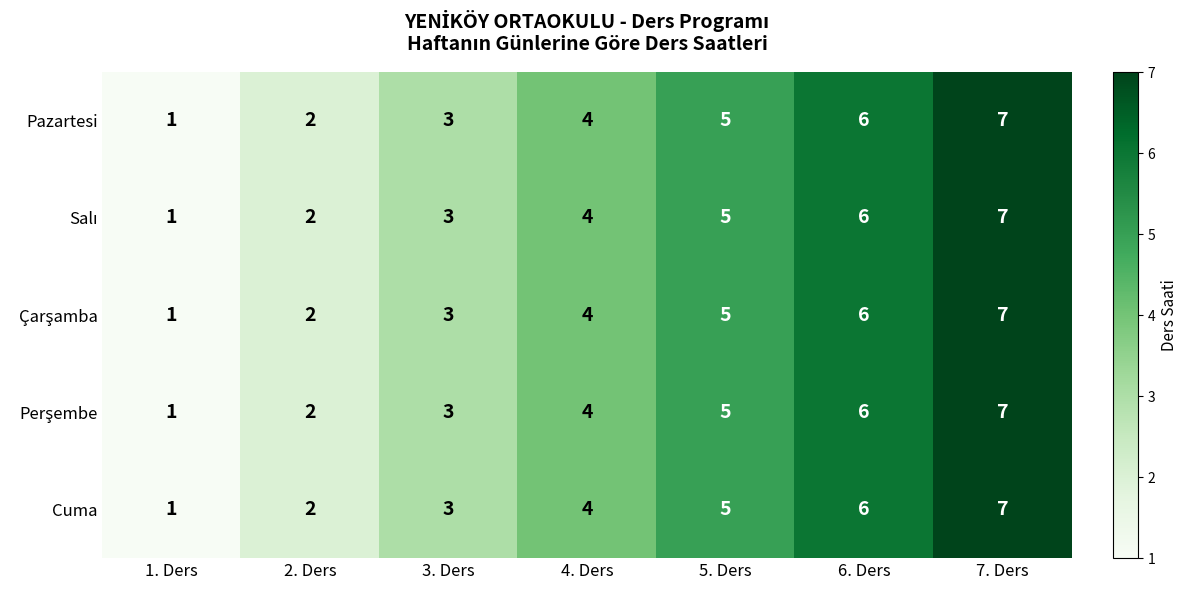

Is it true that Cuma equals 7 at 4. Ders?

False